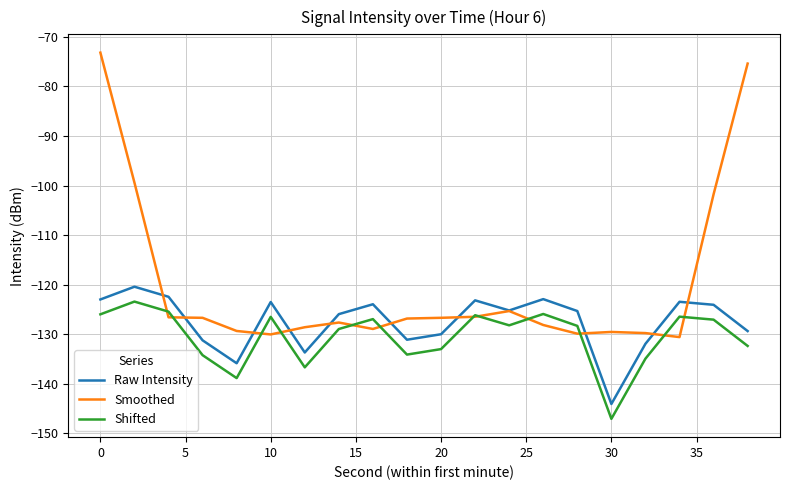

List the series in order of their peak value, highest first.

Smoothed, Raw Intensity, Shifted